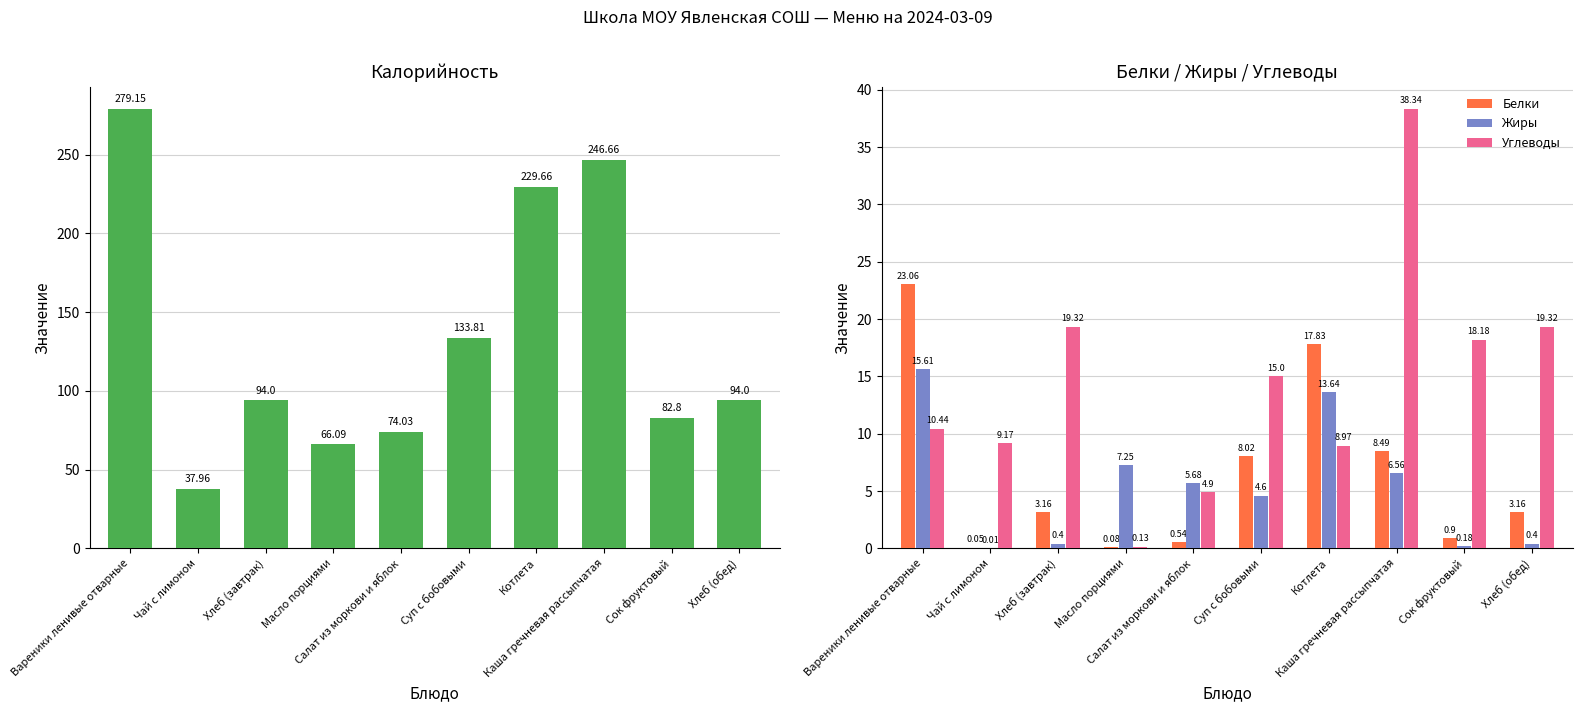

How many values in the Жиры series are below 5?

5